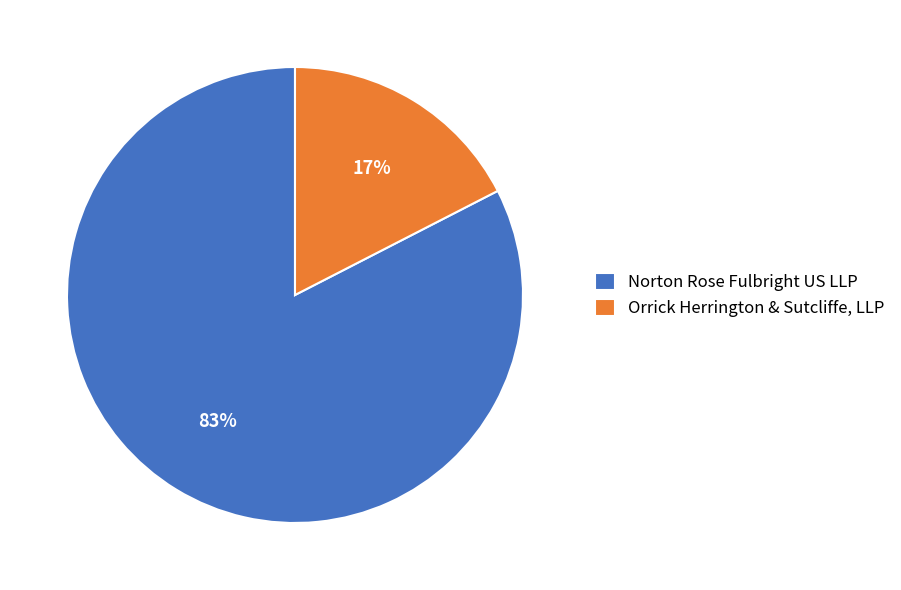

Is there a majority slice in this chart?

Yes